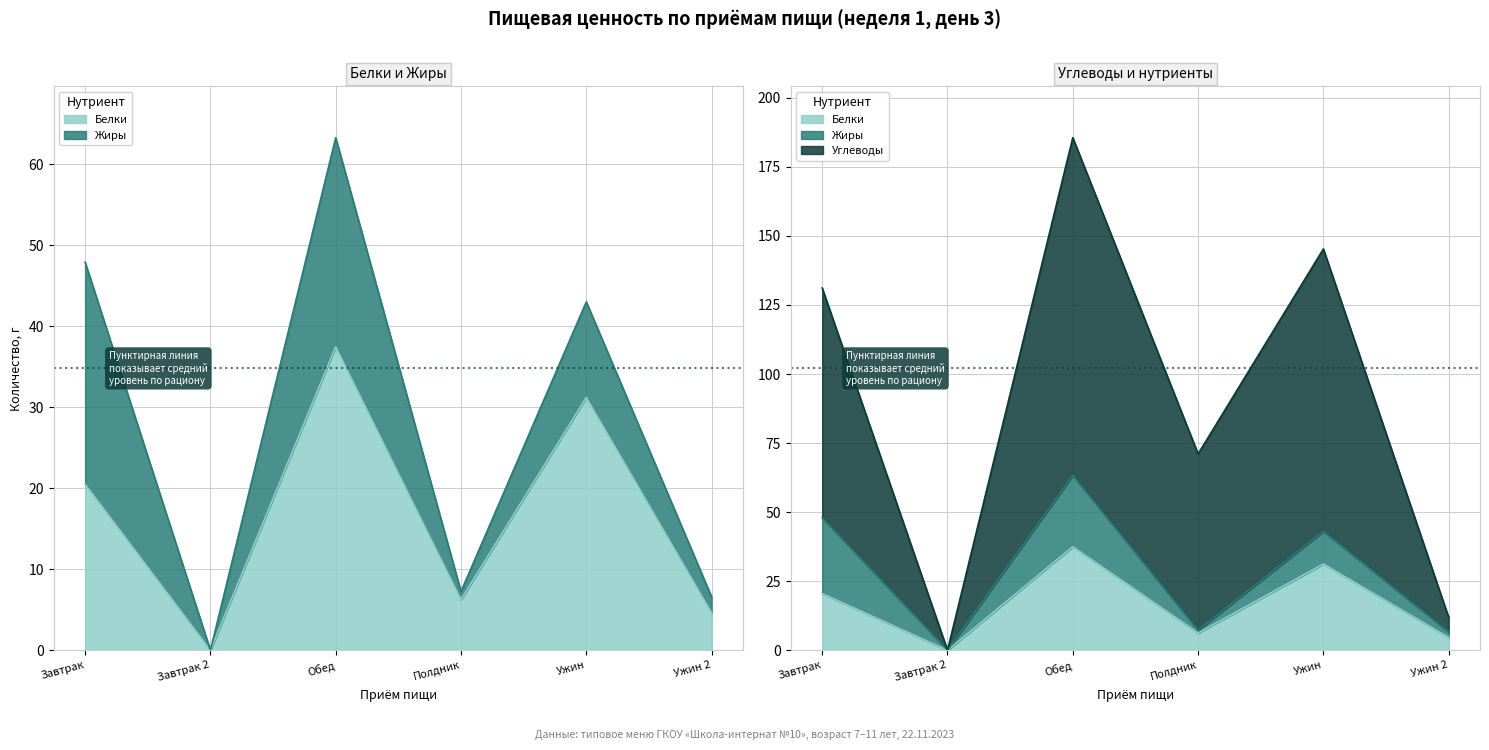

How many data points in Белки are less than 20?

3